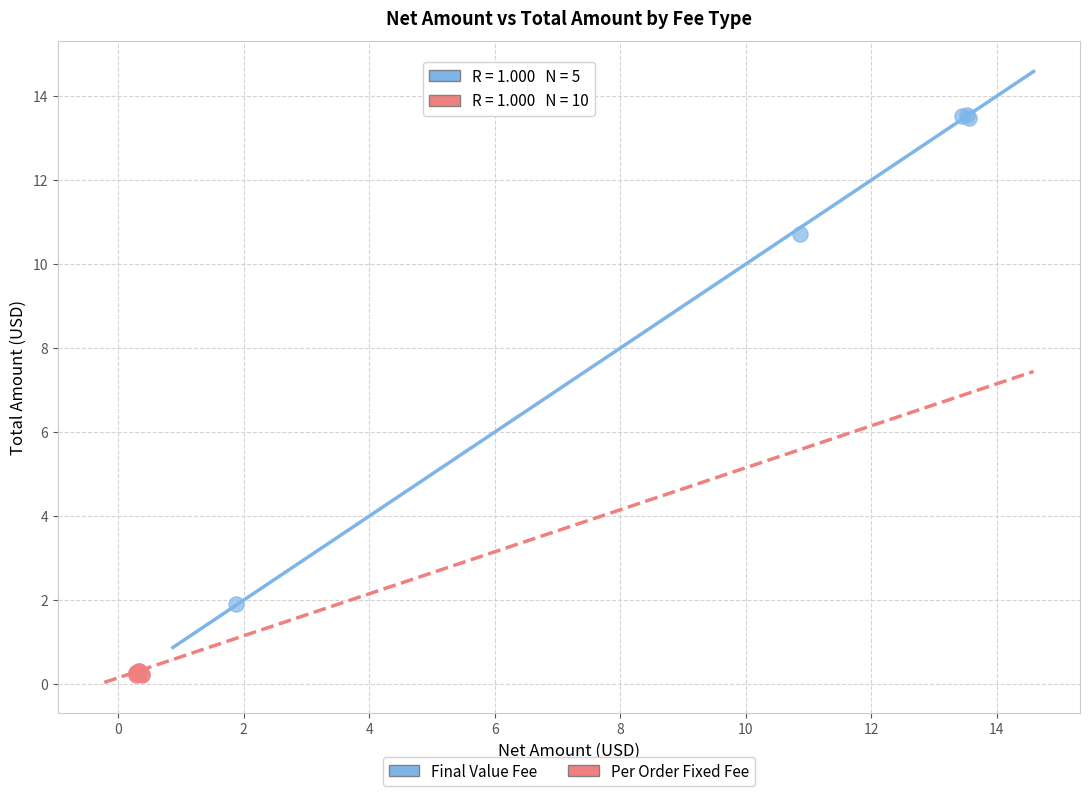

Which series reaches the maximum Y coordinate?

Final Value Fee